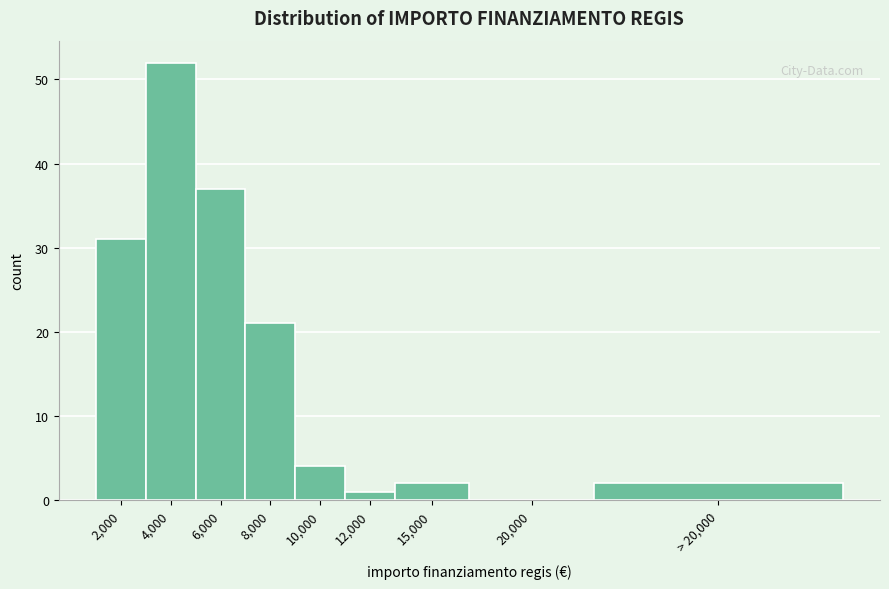

Reading right to left, transcribe all the data shown in this chart.

> 20,000=2	20,000=0	15,000=2	12,000=1	10,000=4	8,000=21	6,000=37	4,000=52	2,000=31